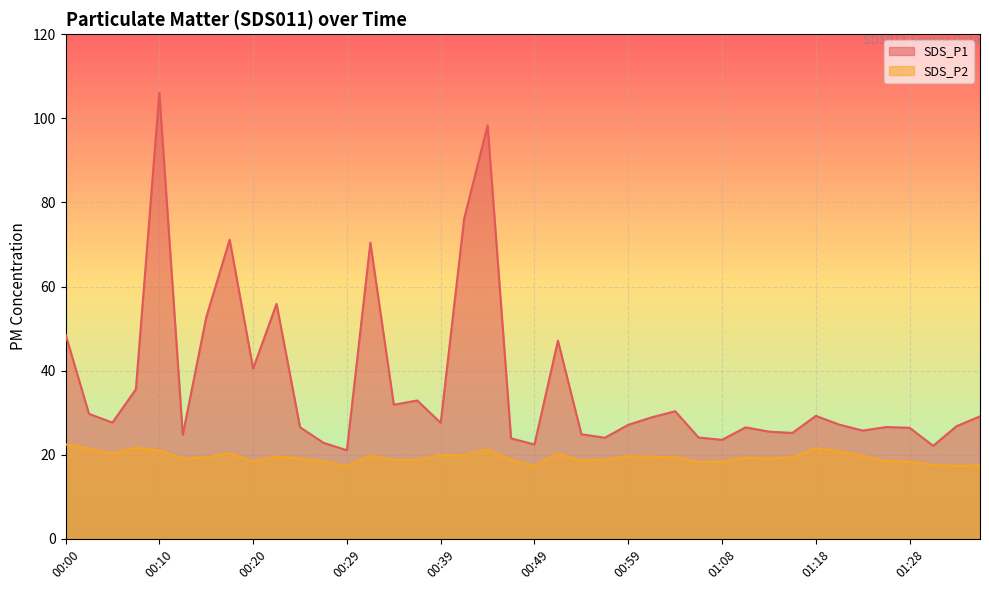

Is it true that SDS_P1 equals 45.1 at 01:01?

False